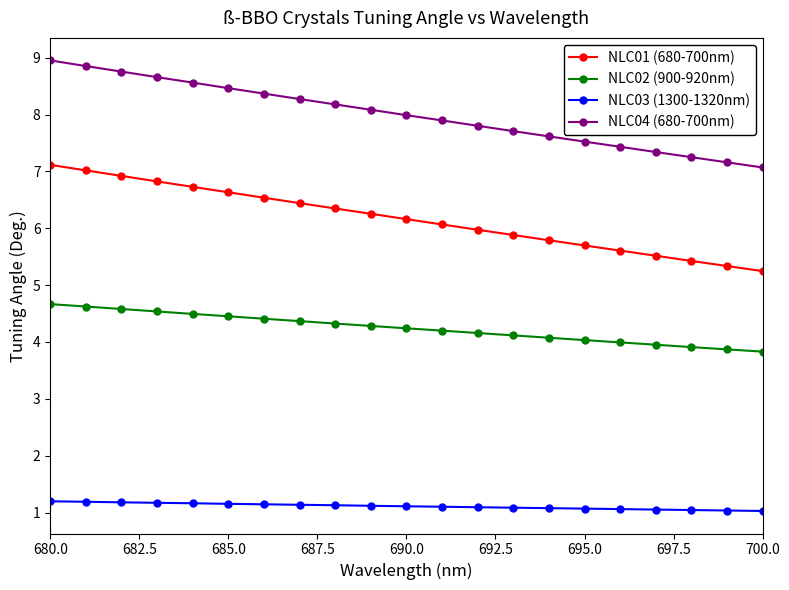

What is the value of the NLC02 (900-920nm) point at the 12th from the left?

4.2